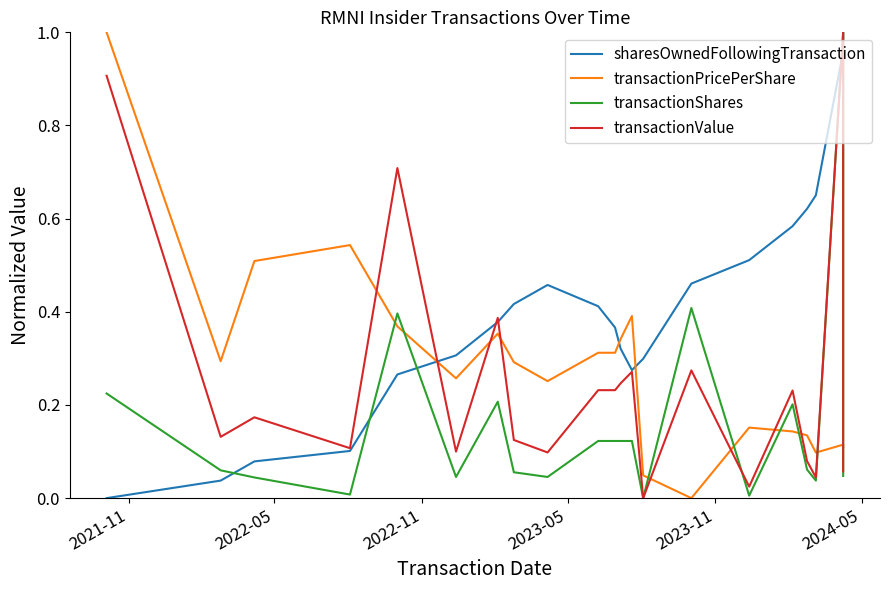

In sharesOwnedFollowingTransaction, how many points are lower than both neighbors (excluding endpoints)?

1